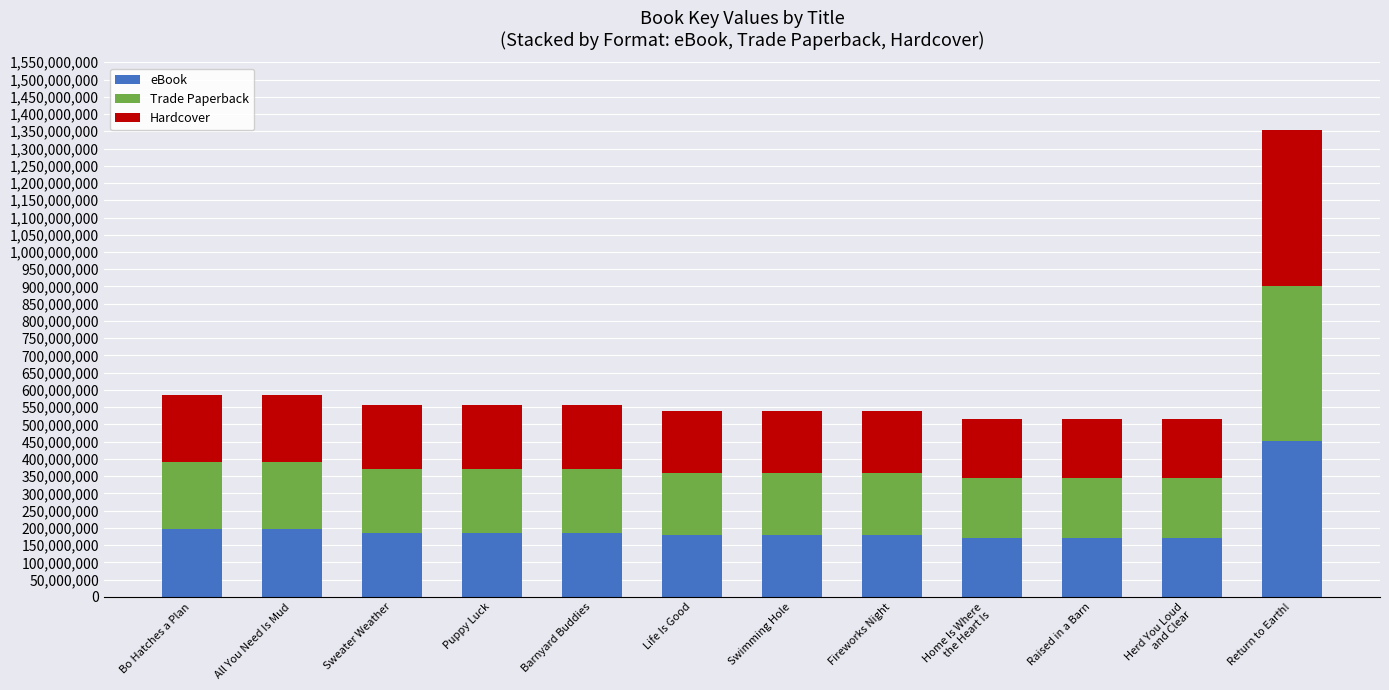

What is the difference between the eBook values at Swimming Hole and Puppy Luck?

5870615